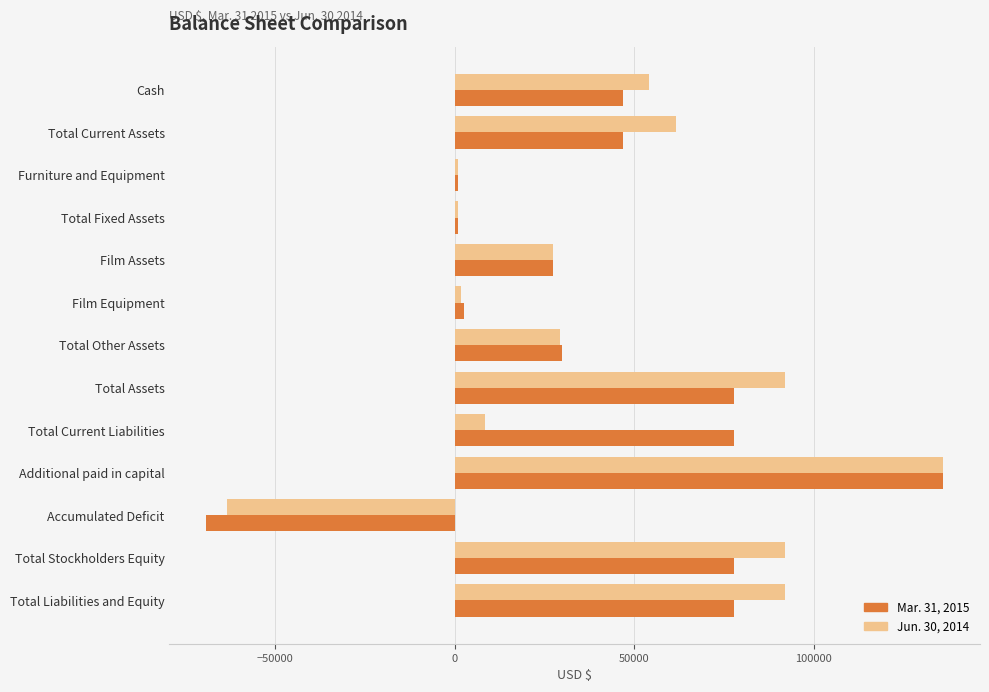

How many data points does each series have?

13